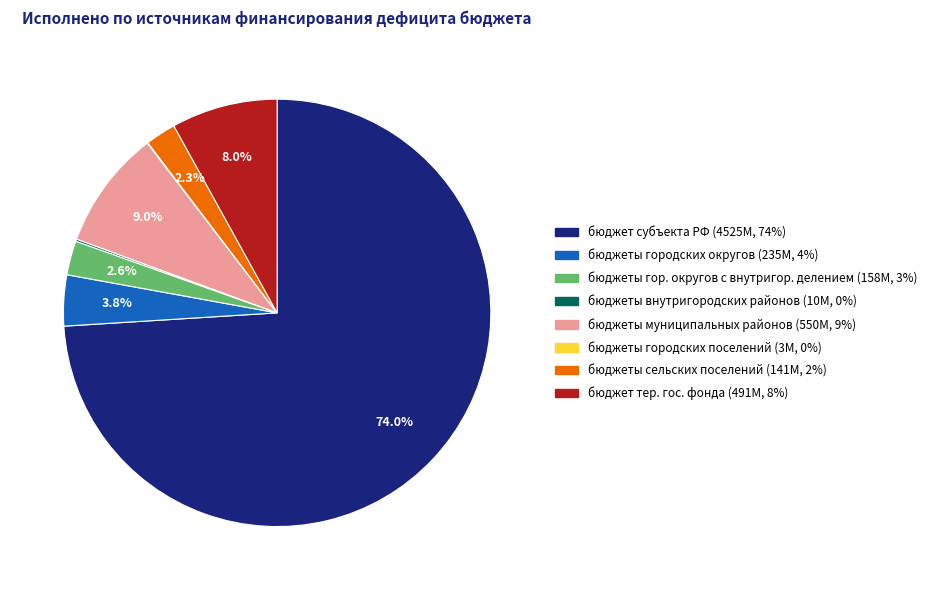

Is there any slice that represents more than half of the pie?

Yes